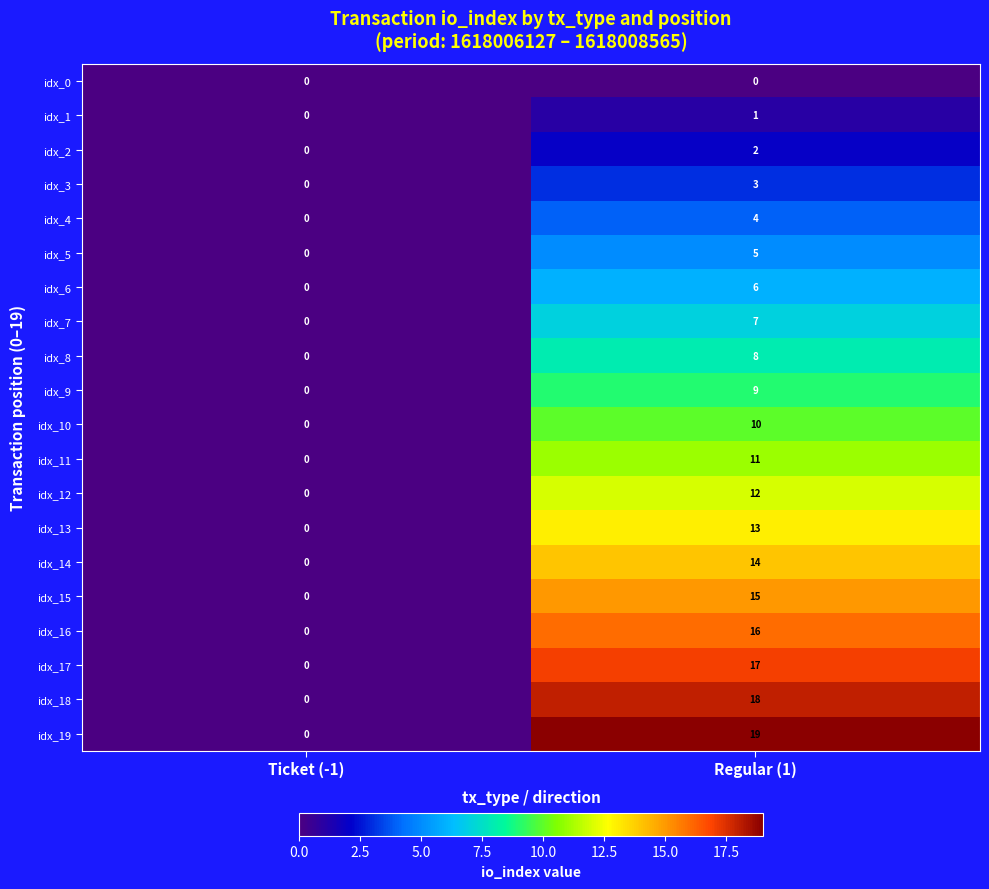

Which series changed the most between Ticket (-1) and Regular (1)?

idx_19